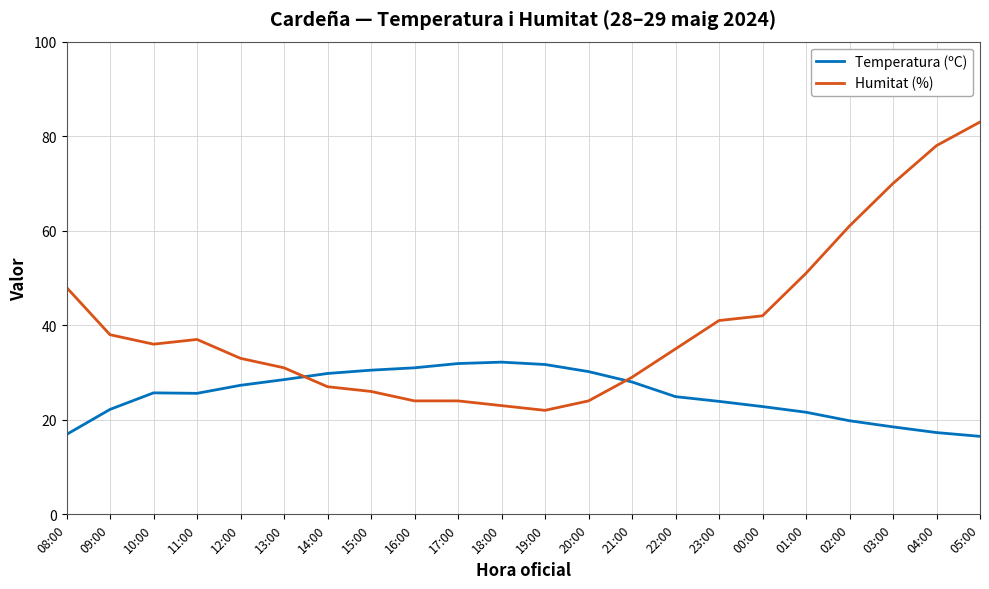

What is the total value across all series at 20:00?

54.2